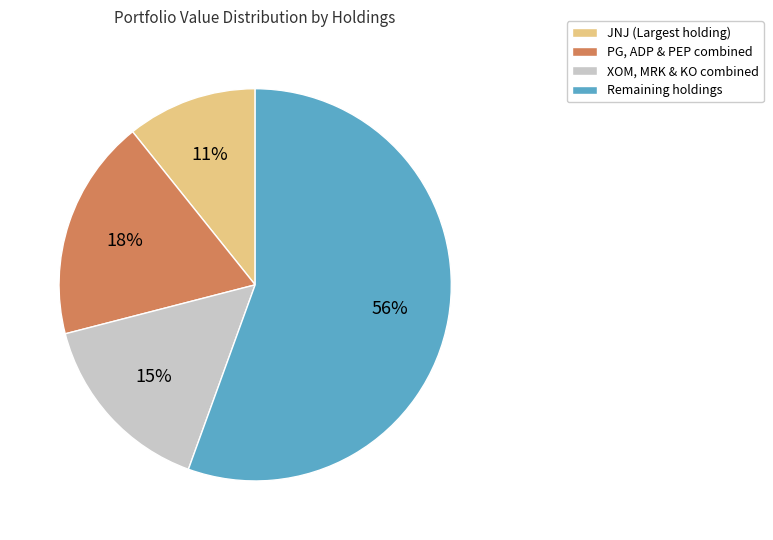

To the nearest percent, what is the average slice percentage?

25%